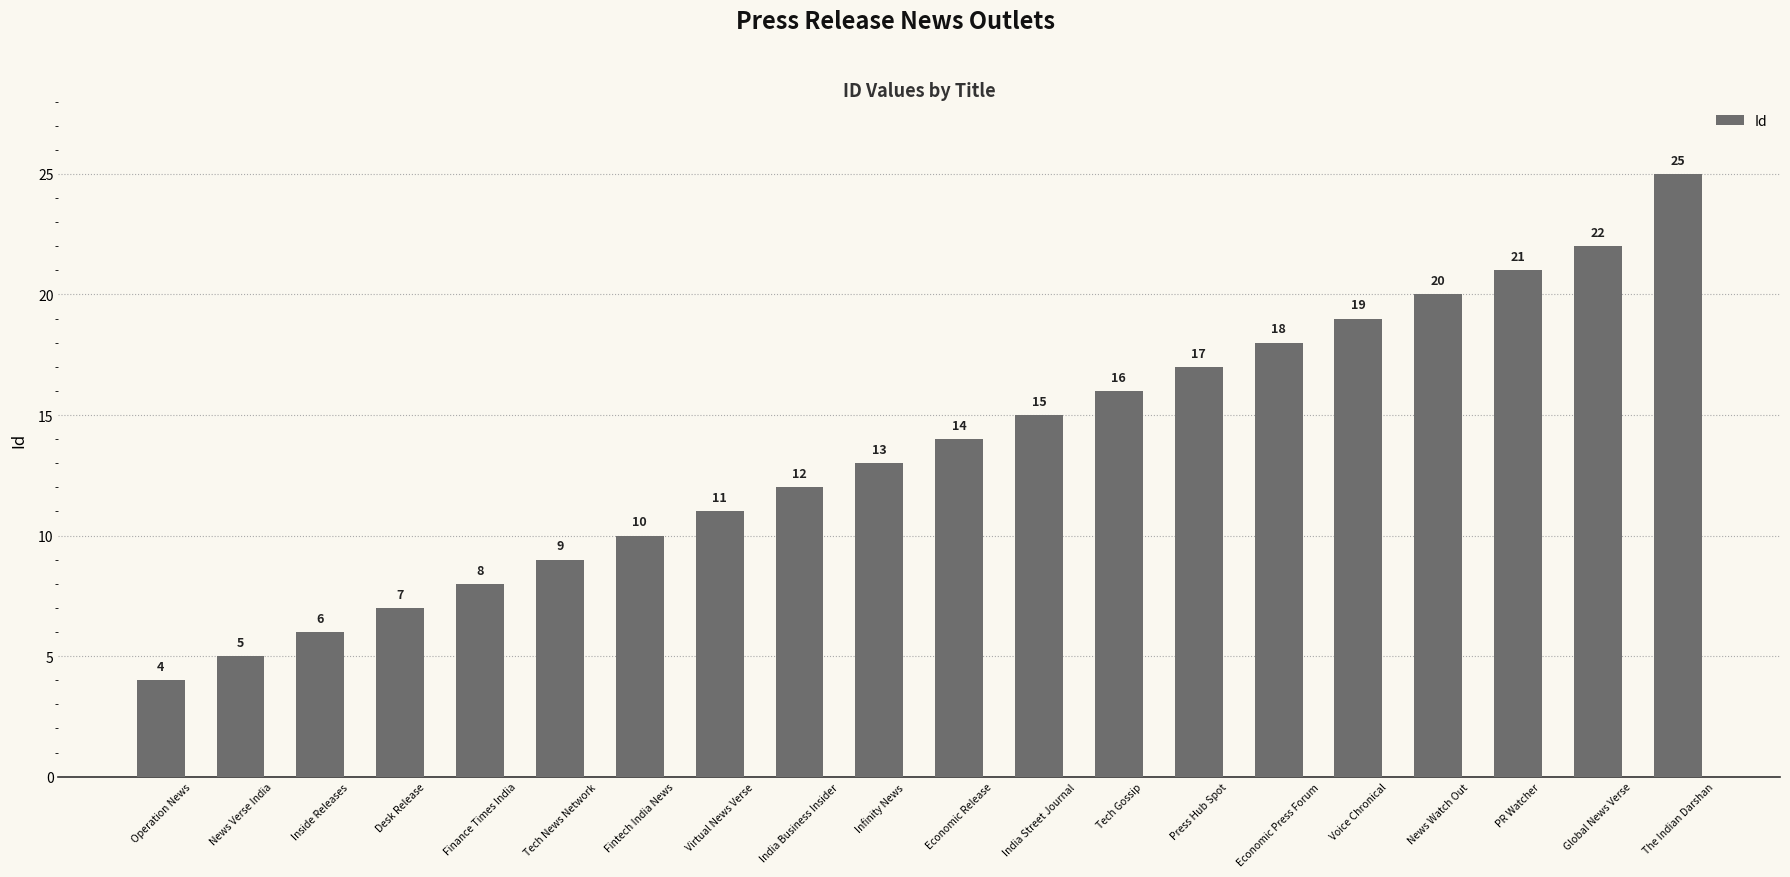

What is the value of the 12th bar from the left?

15